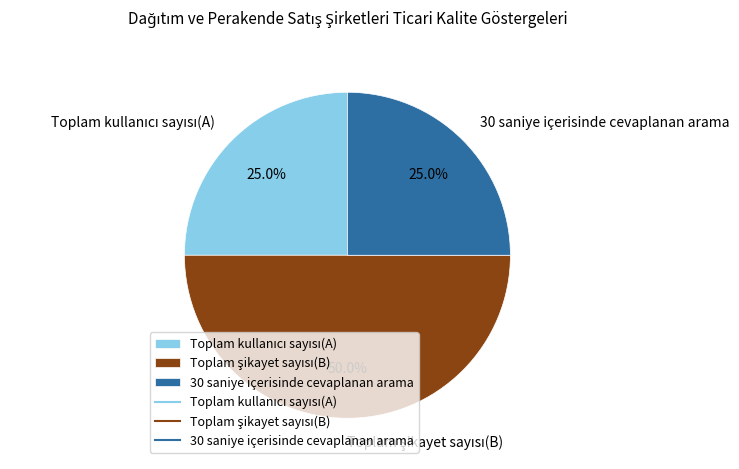

To the nearest percent, what percentage of the pie is 30 saniye içerisinde cevaplanan arama?

25%